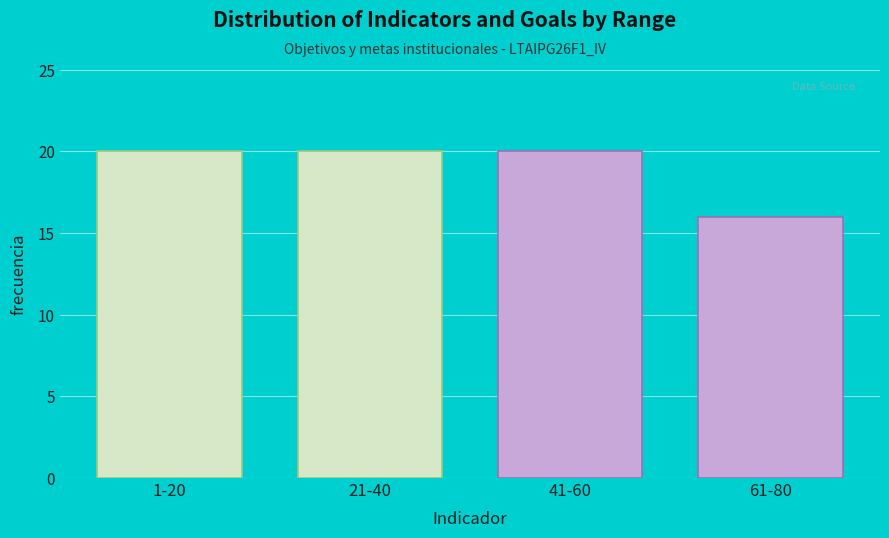

Reading left to right, list all the values displayed in this chart.

1-20=20	21-40=20	41-60=20	61-80=16